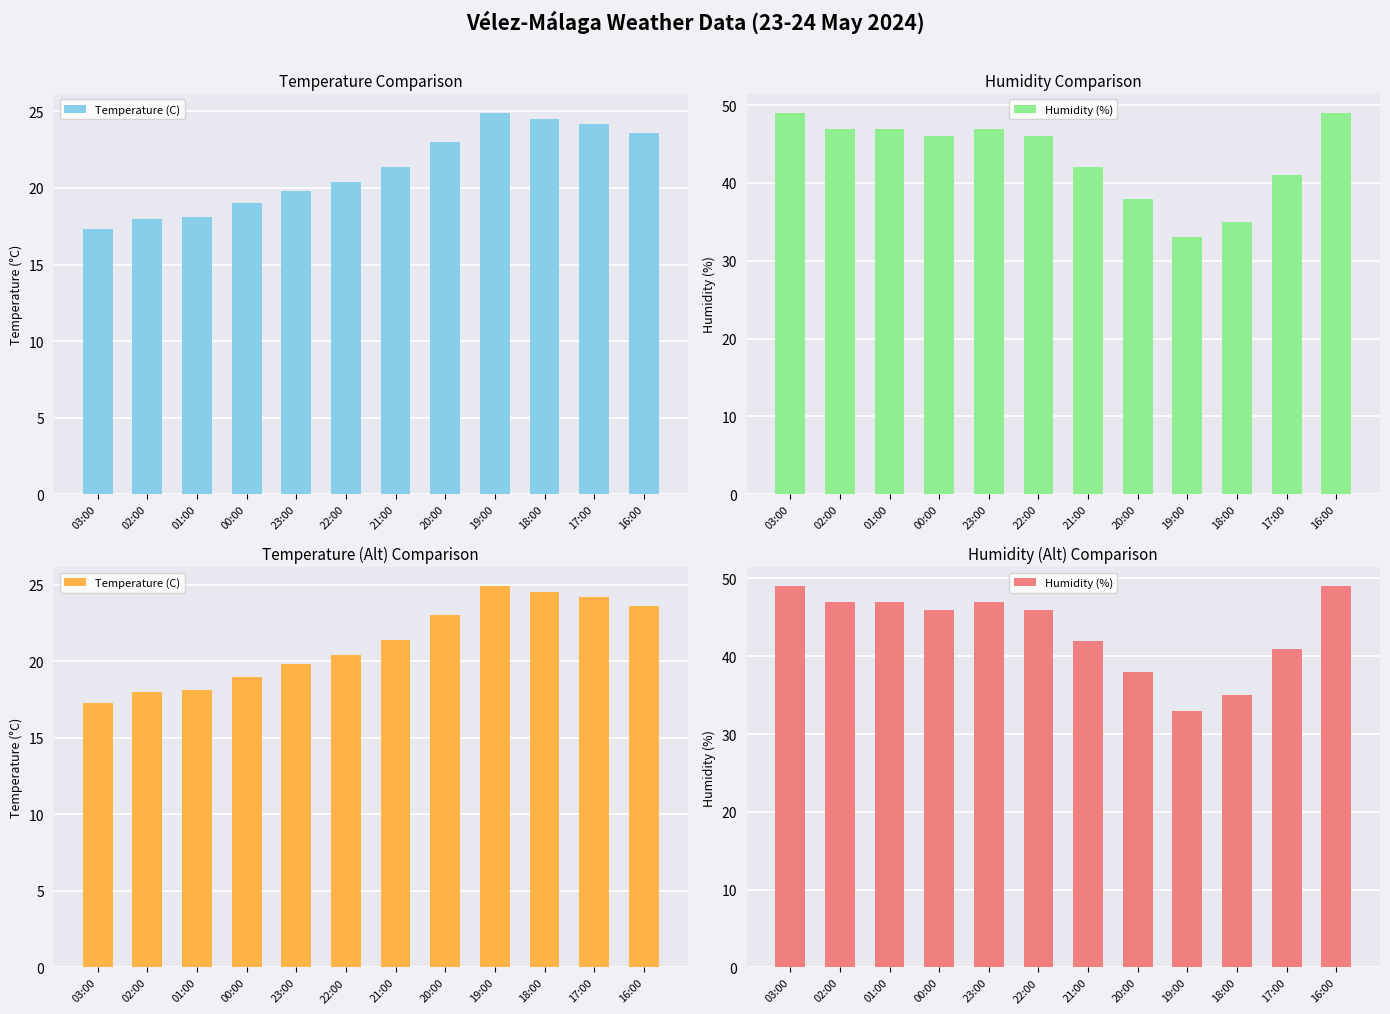

How many data points in Humidity (%) are less than 46?

5